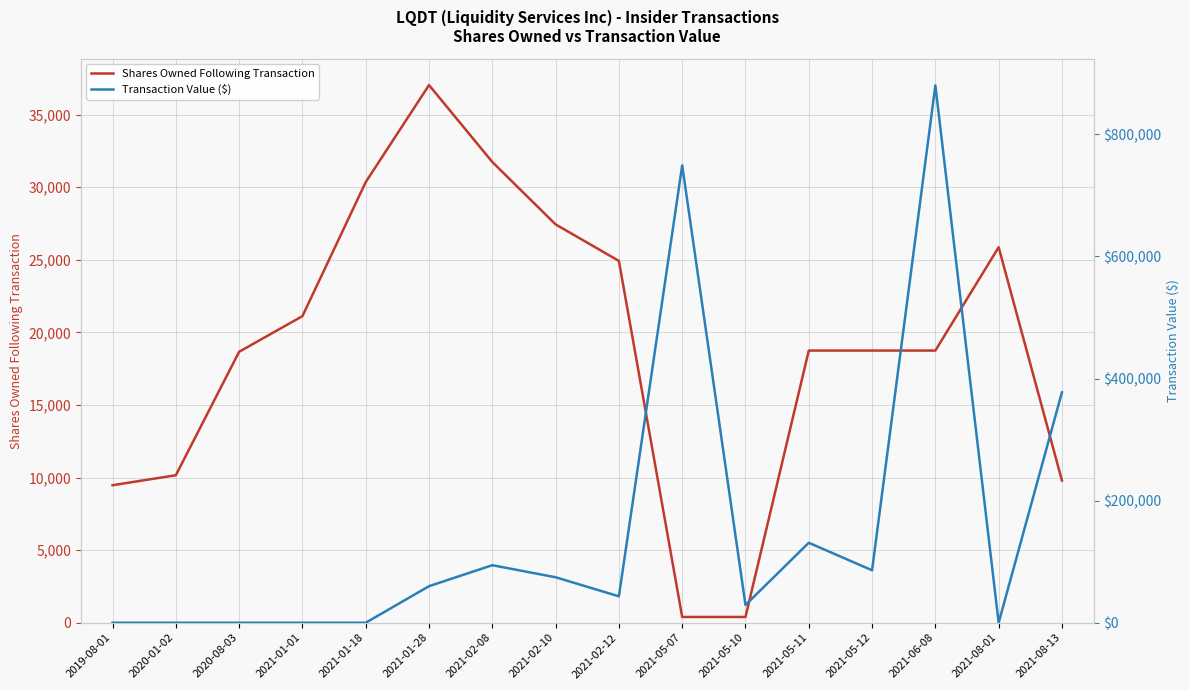

Reading left to right, extract all data points from this chart.

Shares Owned Following Transaction: 9473	10161	18667	21120	30356	37038	31741	27441	24926	396	396	18750	18750	18750	25868	9797
Transaction Value ($): 0	0	0	0	0	59860	94234	74476	43258	749267	29055	131005	85911	880369	0	377508